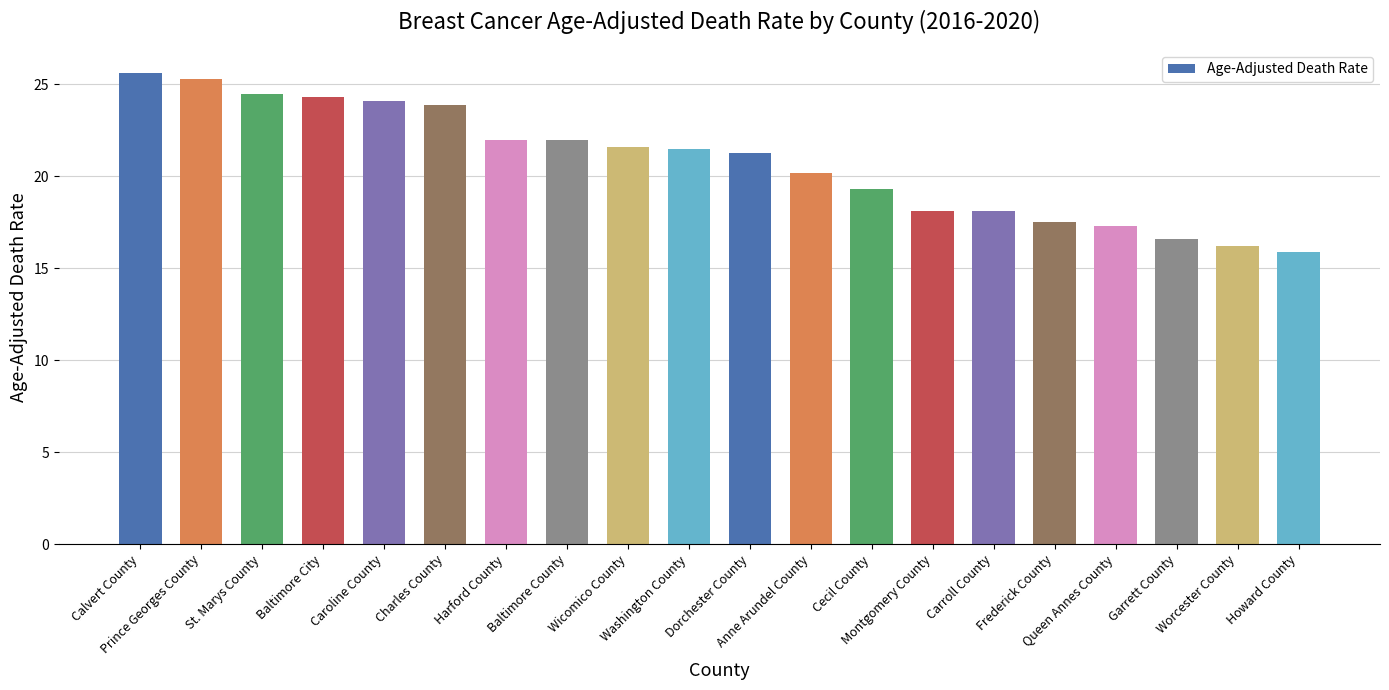

What is the label of the 11th bar from the right?

Washington County